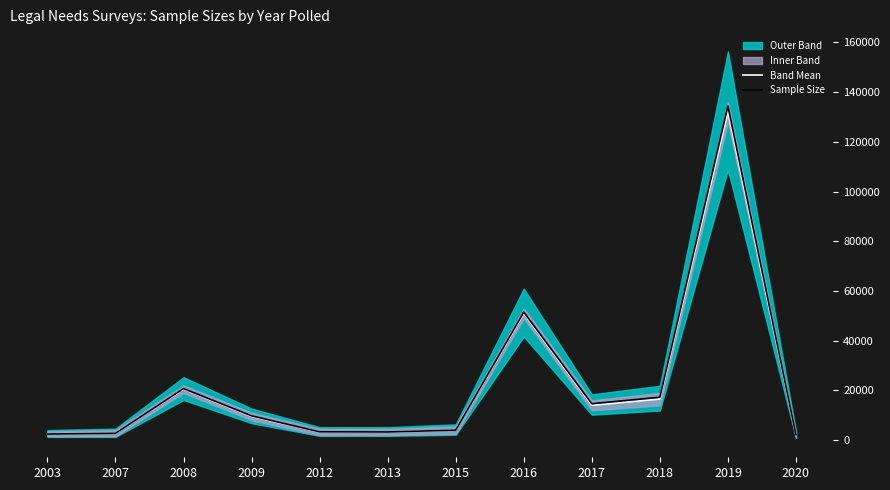

How many data points does each series have?

12